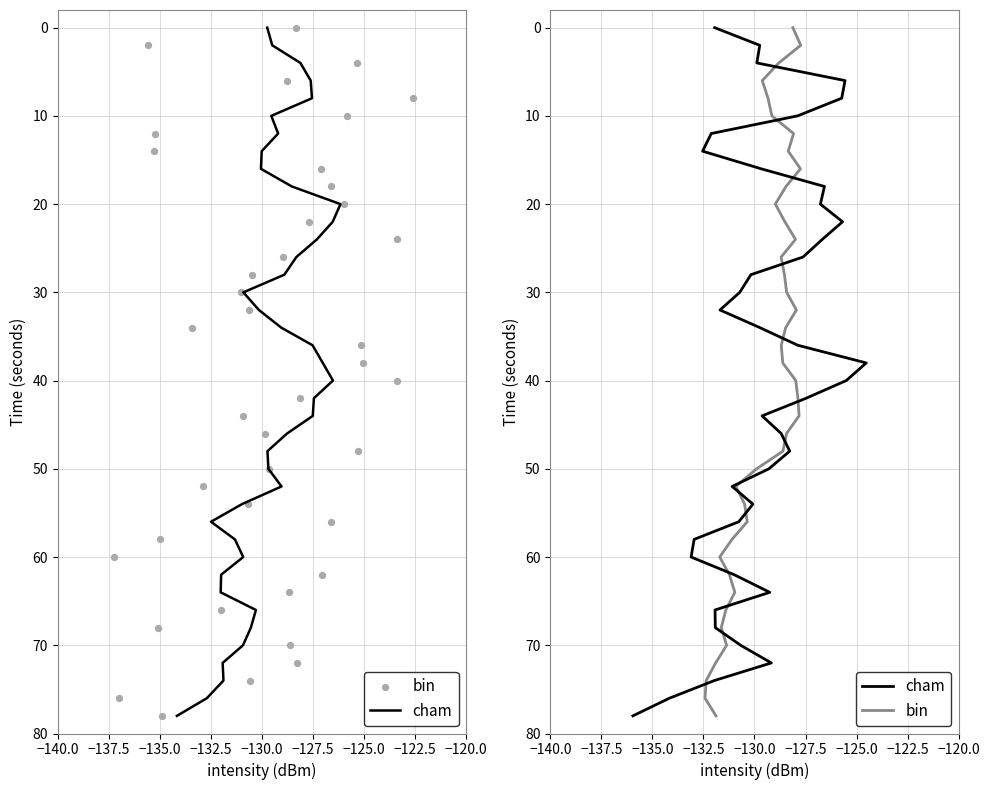

Which series reaches the maximum Y coordinate?

cham